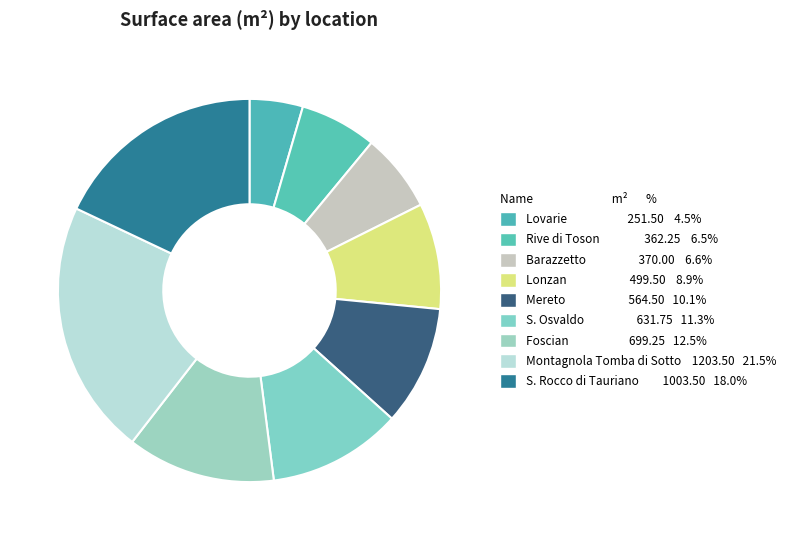

True or false: S. Osvaldo accounts for 21% of the total.

False